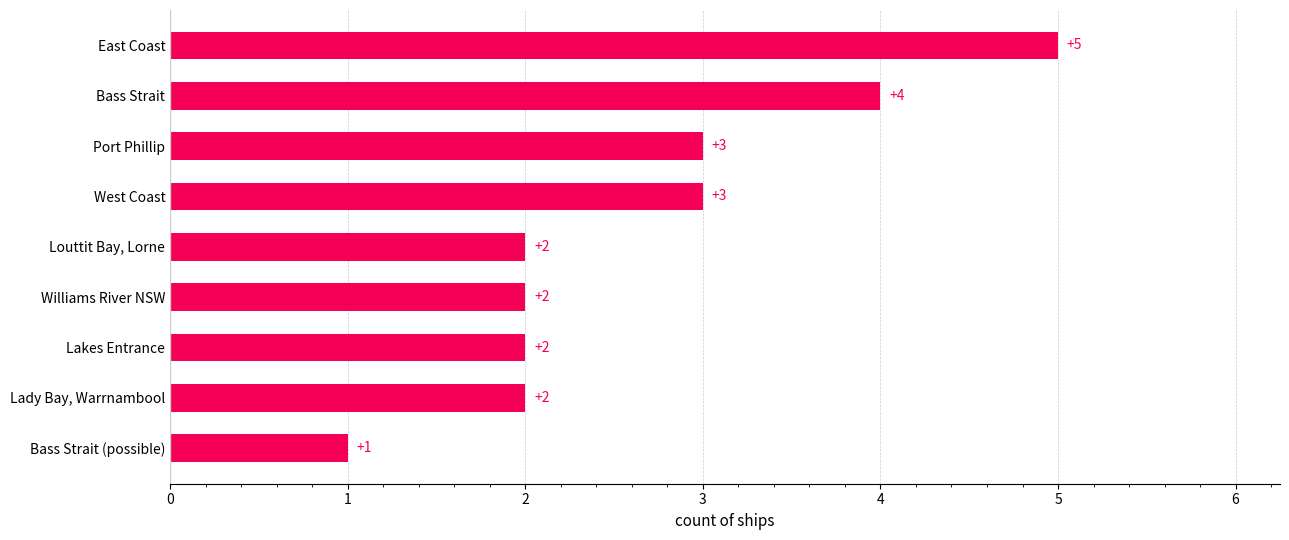

Count the values in the range 2 to 3.

6